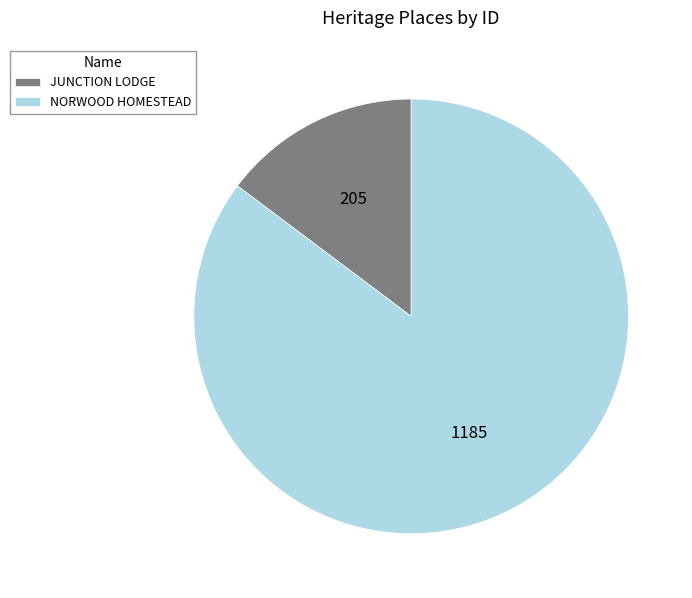

Which has a higher value, JUNCTION LODGE or NORWOOD HOMESTEAD?

NORWOOD HOMESTEAD